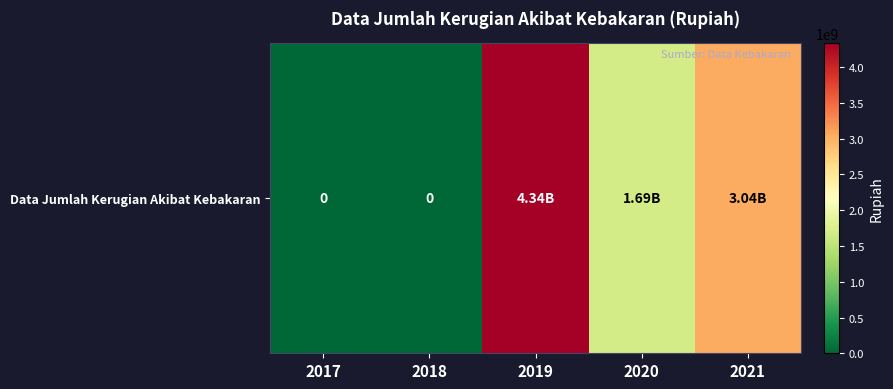

Count the number of data series in this chart.

1